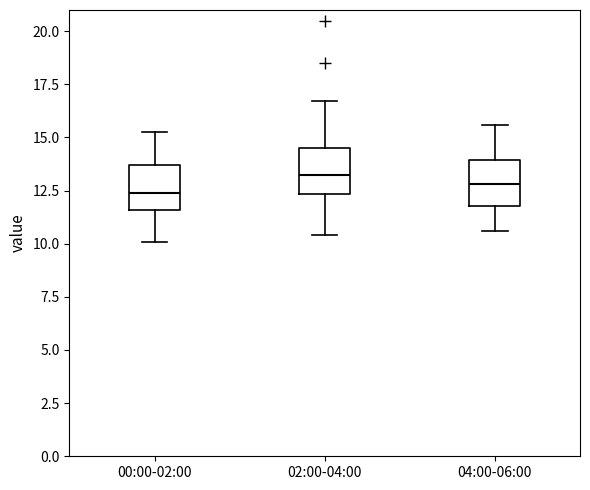

Where is the upper edge of the box for 04:00-06:00 on the y-axis? The values are not printed on the chart, so give them approximately, as read against the axis.

14.0